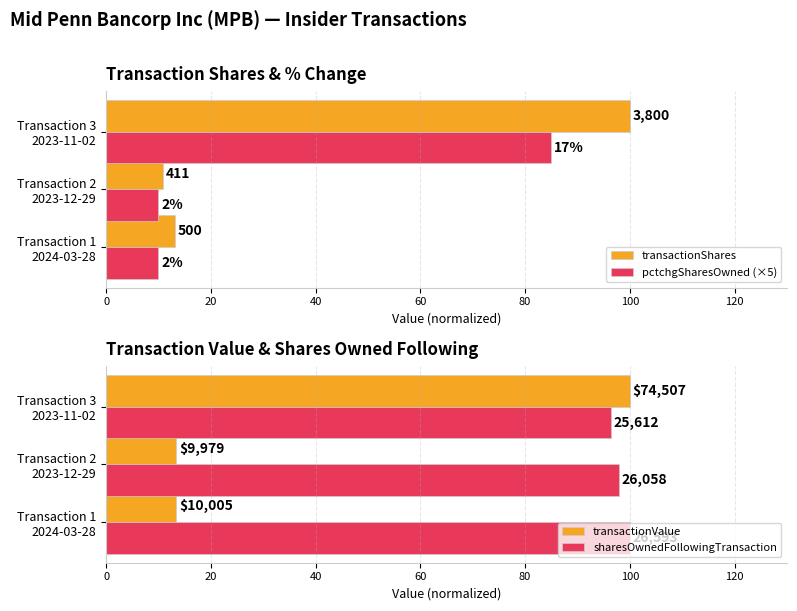

Which series has the largest total across all categories?

sharesOwnedFollowingTransaction